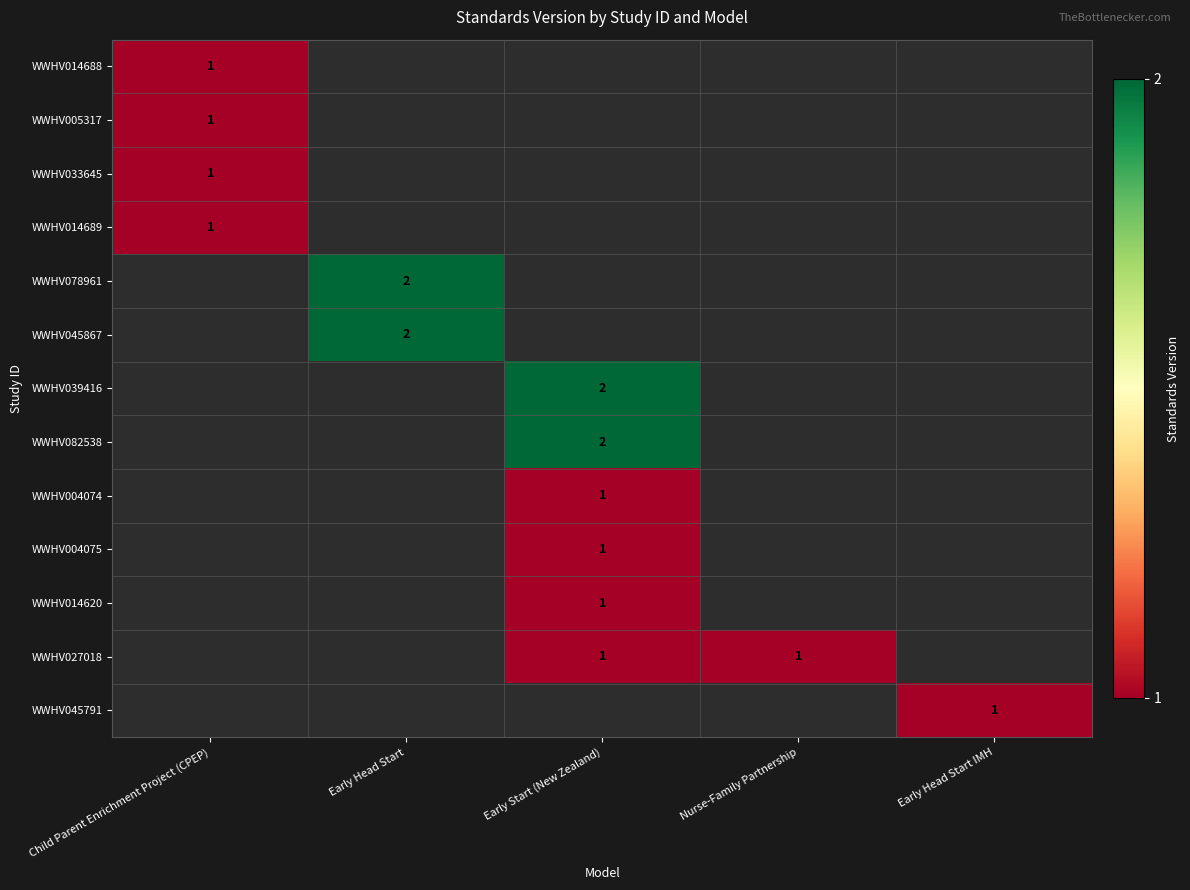

The WWHV014689 series shows 1 at Child Parent Enrichment Project (CPEP). True or false?

True